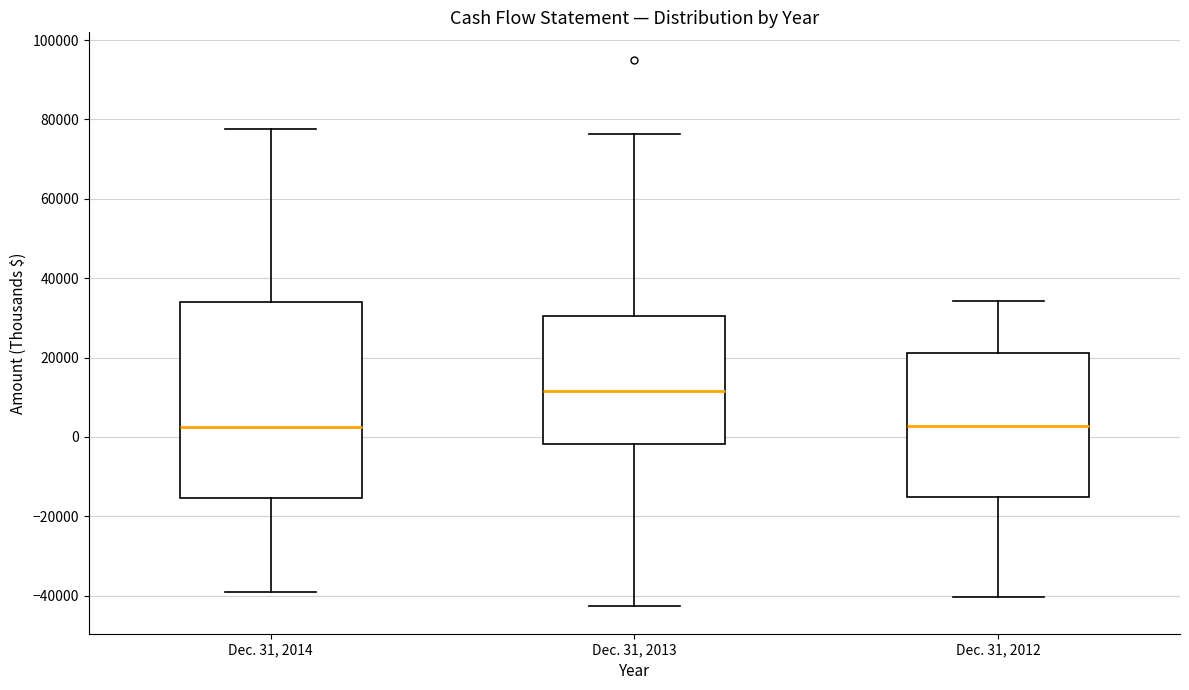

Reading left to right, read every box against the y-axis: the position of its median line, the range the box covers, and the ends of its whiskers. The values are not printed on the chart, so give them approximately, as read against the axis.

Dec. 31, 2014: median 2000, box -16000 to 34000, whiskers -40000 to 78000
Dec. 31, 2013: median 12000, box -2000 to 30000, whiskers -42000 to 76000
Dec. 31, 2012: median 2000, box -16000 to 22000, whiskers -40000 to 34000